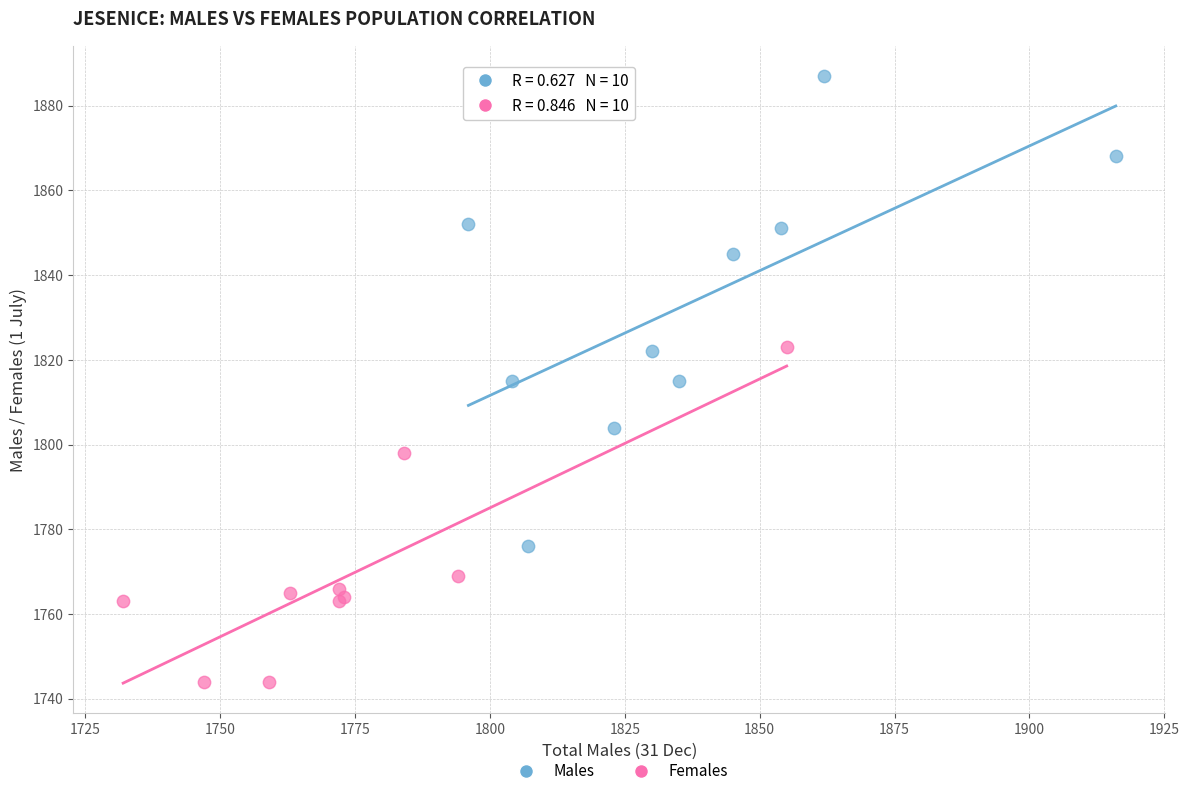

Which series has the largest Y range (max minus min)?

Males